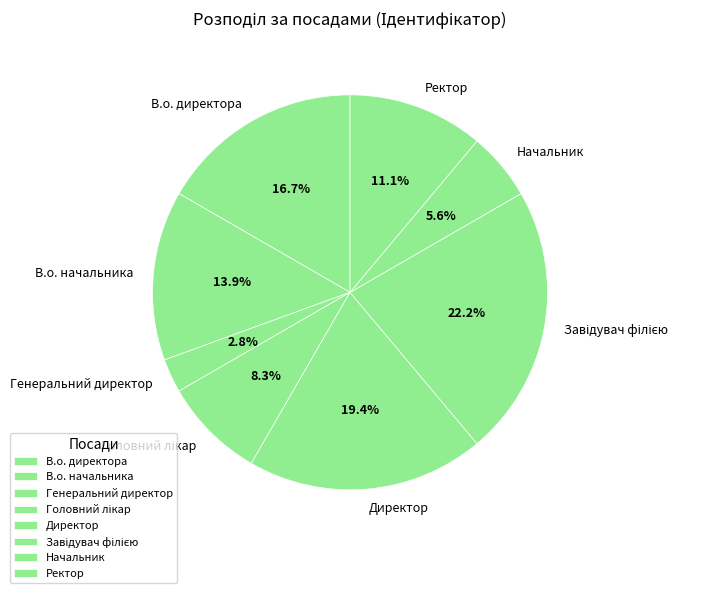

Does В.о. директора represent more than half of the total?

No